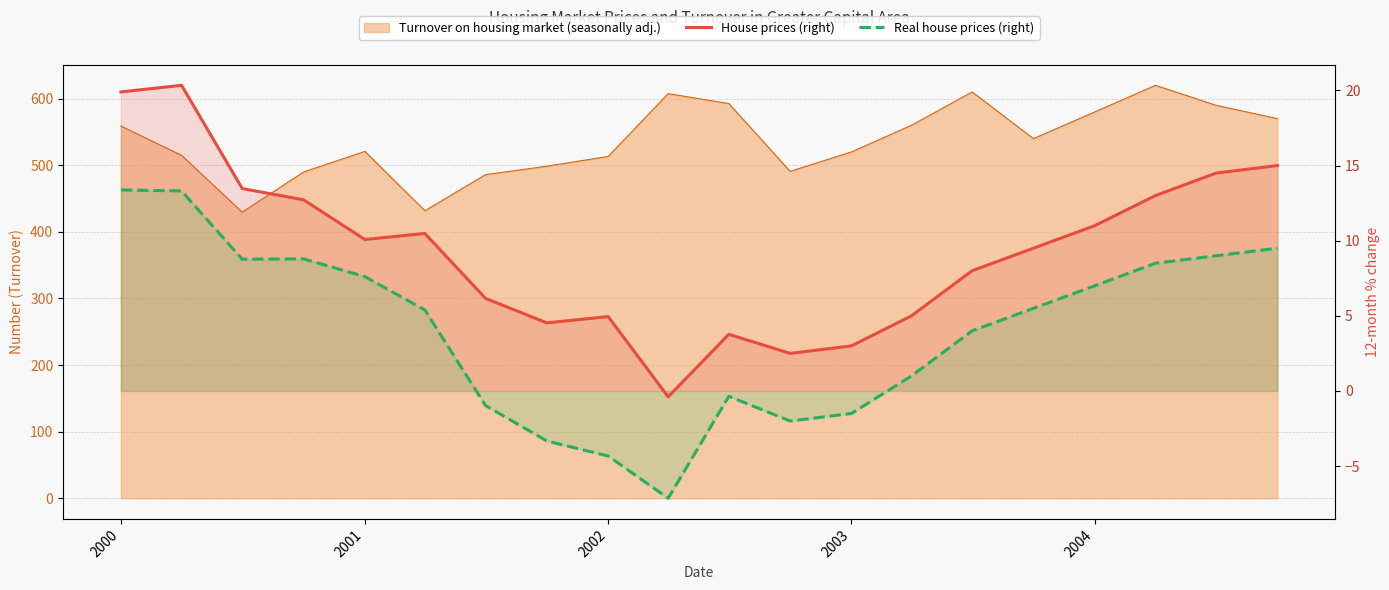

How many positive values does the Real house prices (right) series have?

13